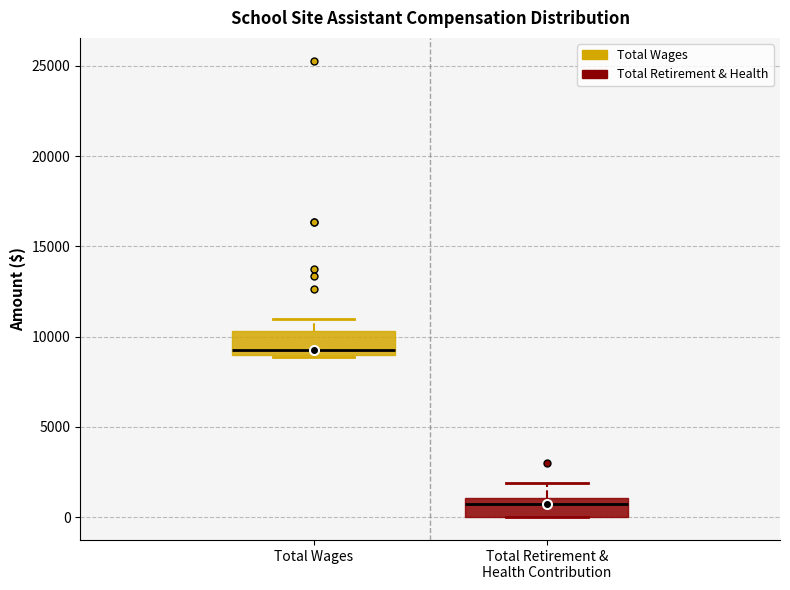

Where is the upper edge of the box for Total Retirement & Health Contribution on the y-axis? The values are not printed on the chart, so give them approximately, as read against the axis.

1000